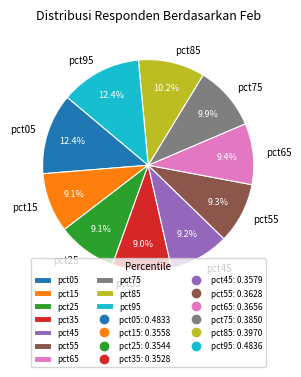

How many slices are in this pie chart?

10